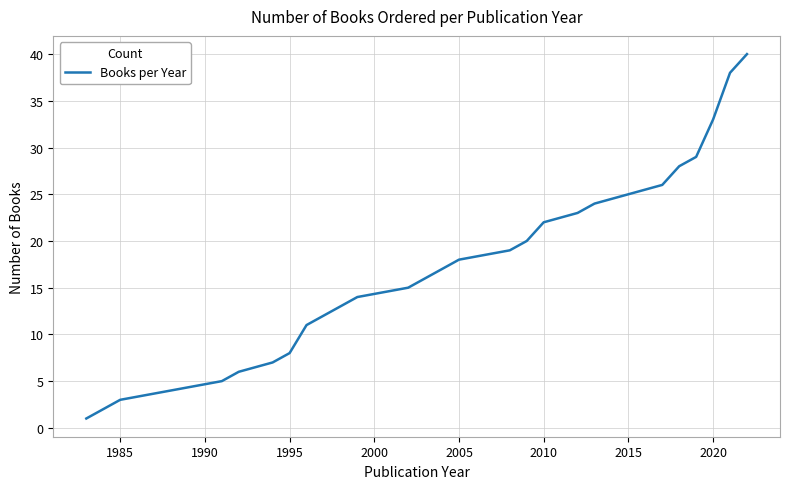

What is the average value?

17